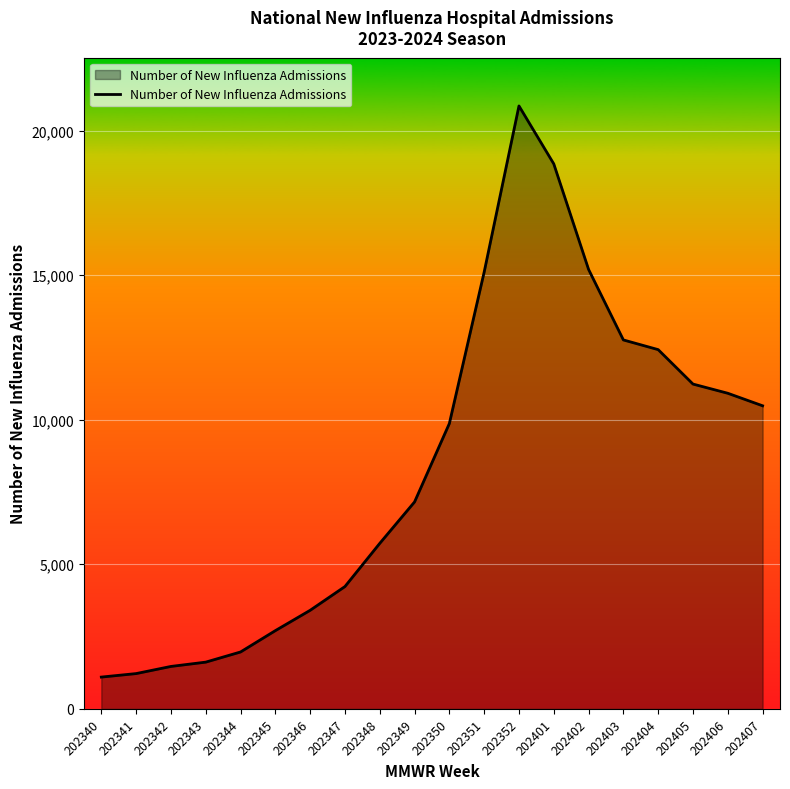

True or false: the data shows 15196 at 202402.

True